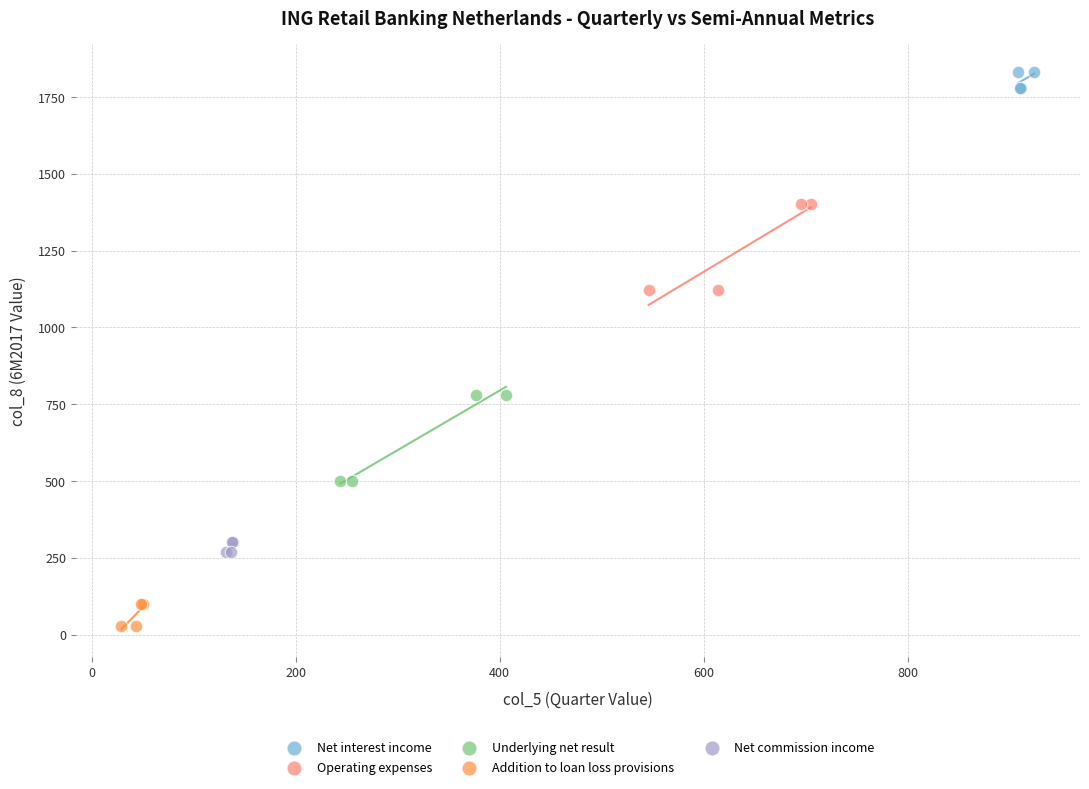

Which series contains the lowest Y value?

Addition to loan loss provisions